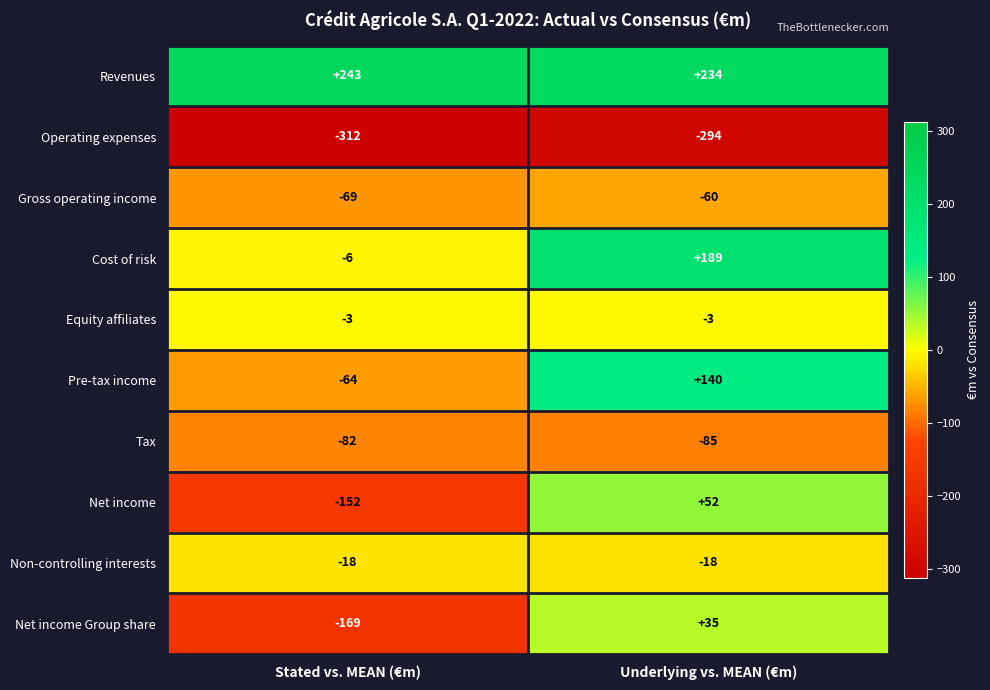

What is the minimum value shown in the chart?

-312